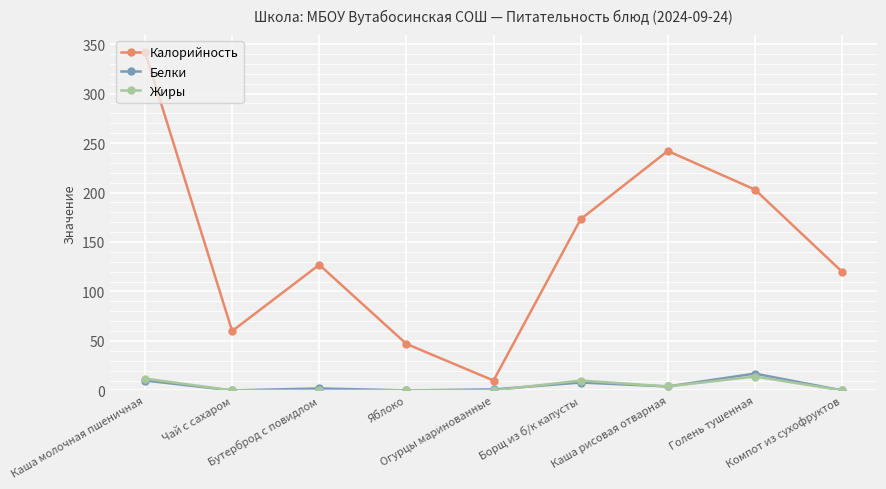

True or false: Калорийность has more than 0 points higher than both neighbors.

True